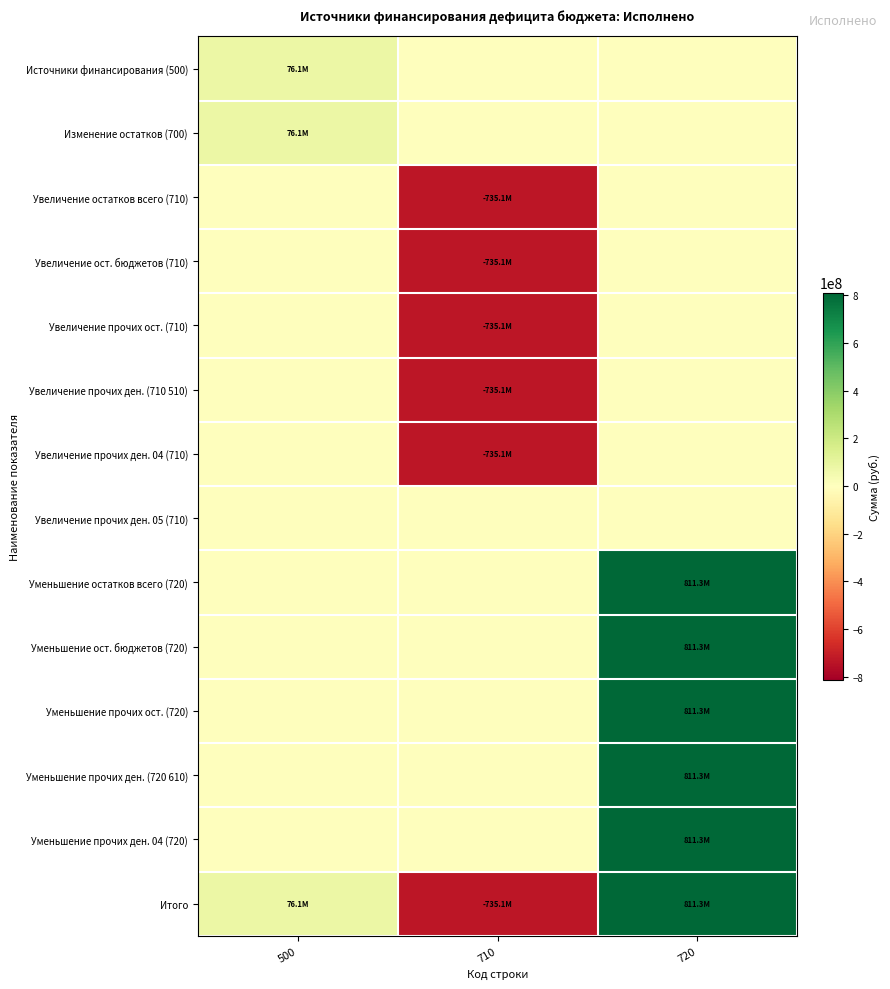

Reading left to right, extract all data points from this chart.

Источники финансирования (500): 500=76123962.7	710=0.0	720=0.0
Изменение остатков (700): 500=76123962.7	710=0.0	720=0.0
Увеличение остатков всего (710): 500=0.0	710=-735144941.2	720=0.0
Увеличение ост. бюджетов (710): 500=0.0	710=-735144941.2	720=0.0
Увеличение прочих ост. (710): 500=0.0	710=-735144941.2	720=0.0
Увеличение прочих ден. (710 510): 500=0.0	710=-735144941.2	720=0.0
Увеличение прочих ден. 04 (710): 500=0.0	710=-735144941.2	720=0.0
Увеличение прочих ден. 05 (710): 500=0.0	710=0.0	720=0.0
Уменьшение остатков всего (720): 500=0.0	710=0.0	720=811268903.9
Уменьшение ост. бюджетов (720): 500=0.0	710=0.0	720=811268903.9
Уменьшение прочих ост. (720): 500=0.0	710=0.0	720=811268903.9
Уменьшение прочих ден. (720 610): 500=0.0	710=0.0	720=811268903.9
Уменьшение прочих ден. 04 (720): 500=0.0	710=0.0	720=811268903.9
Итого: 500=76123962.7	710=-735144941.2	720=811268903.9